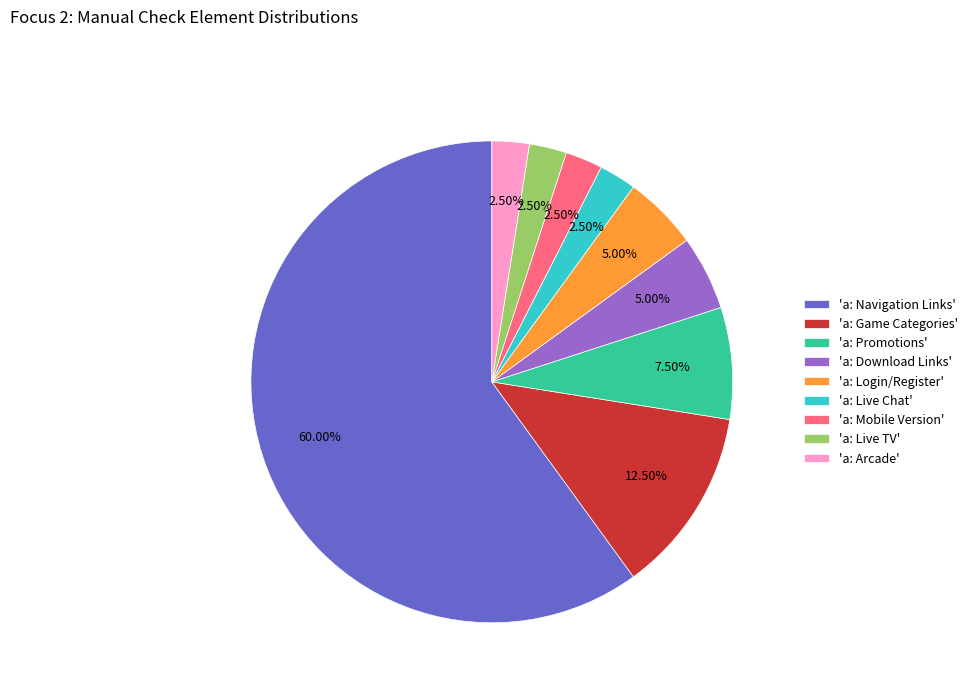

To the nearest percent, what is the difference between the largest and smallest slice percentages?

58%